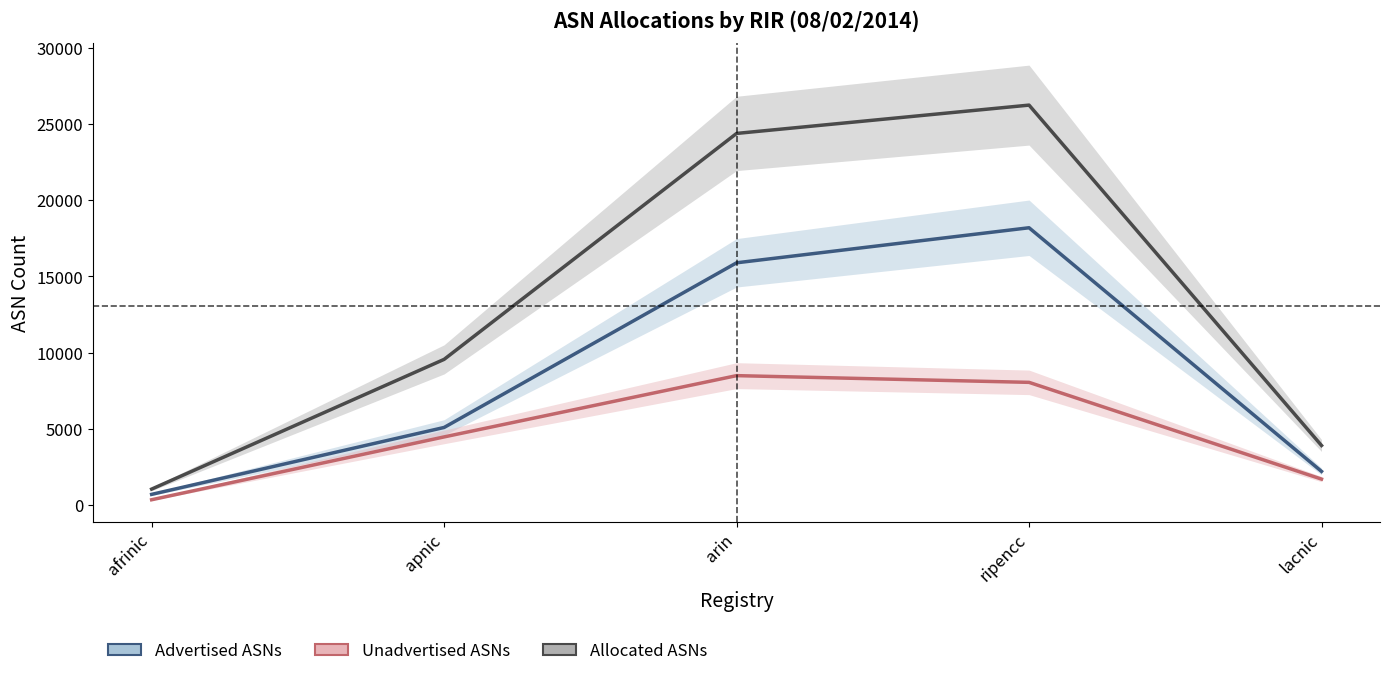

What is the value of the Advertised ASNs point at the 1st from the left?

698